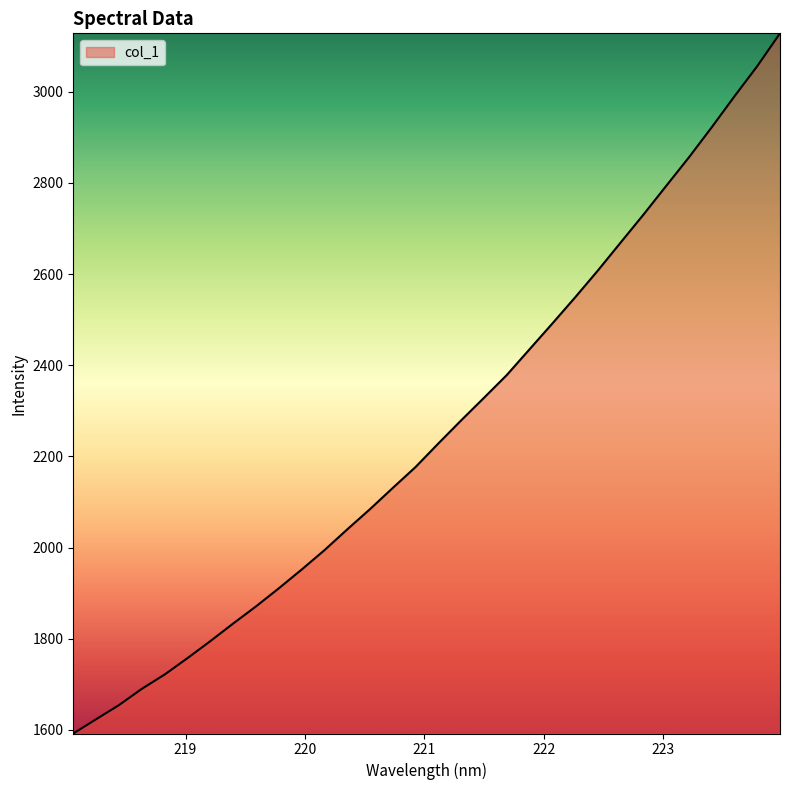

What is the difference between the maximum and minimum values?

1536.3